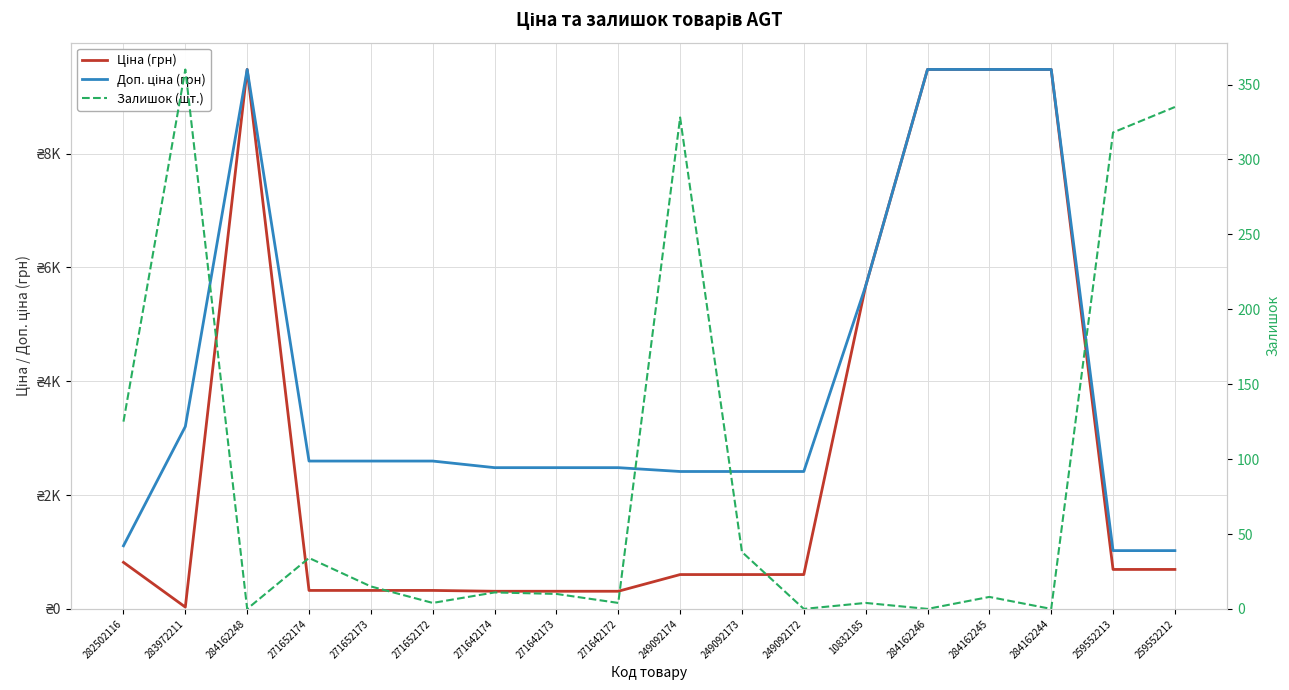

At which label is Ціна (грн) closest to 4756?

10832185